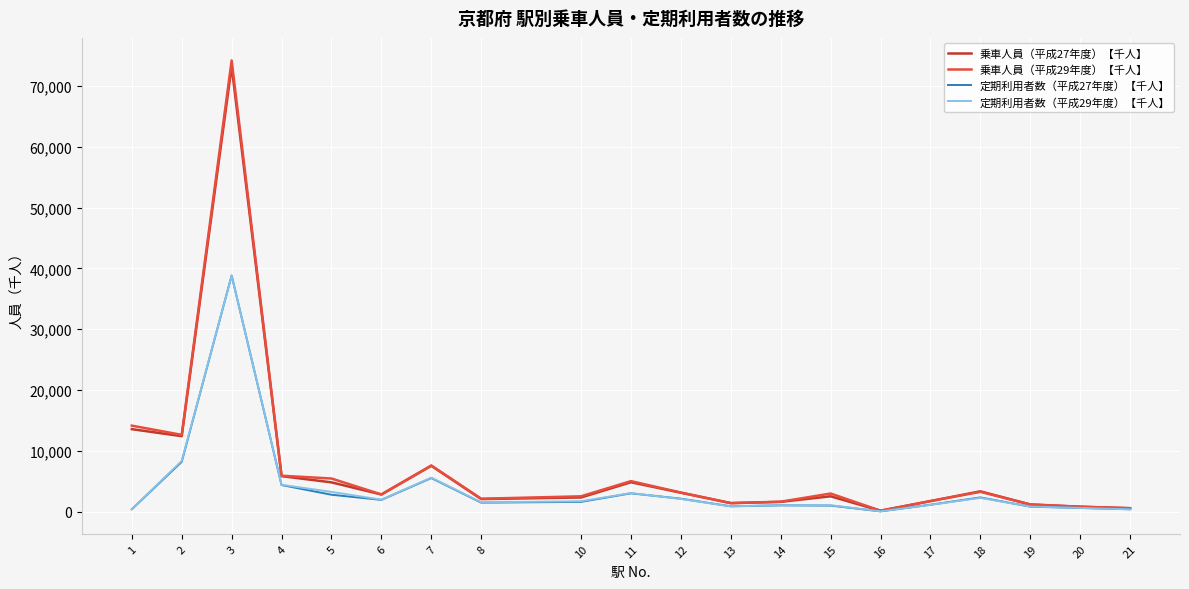

What is the difference between the maximum and second lowest values in the 乗車人員（平成29年度）【千人】 series?

73647